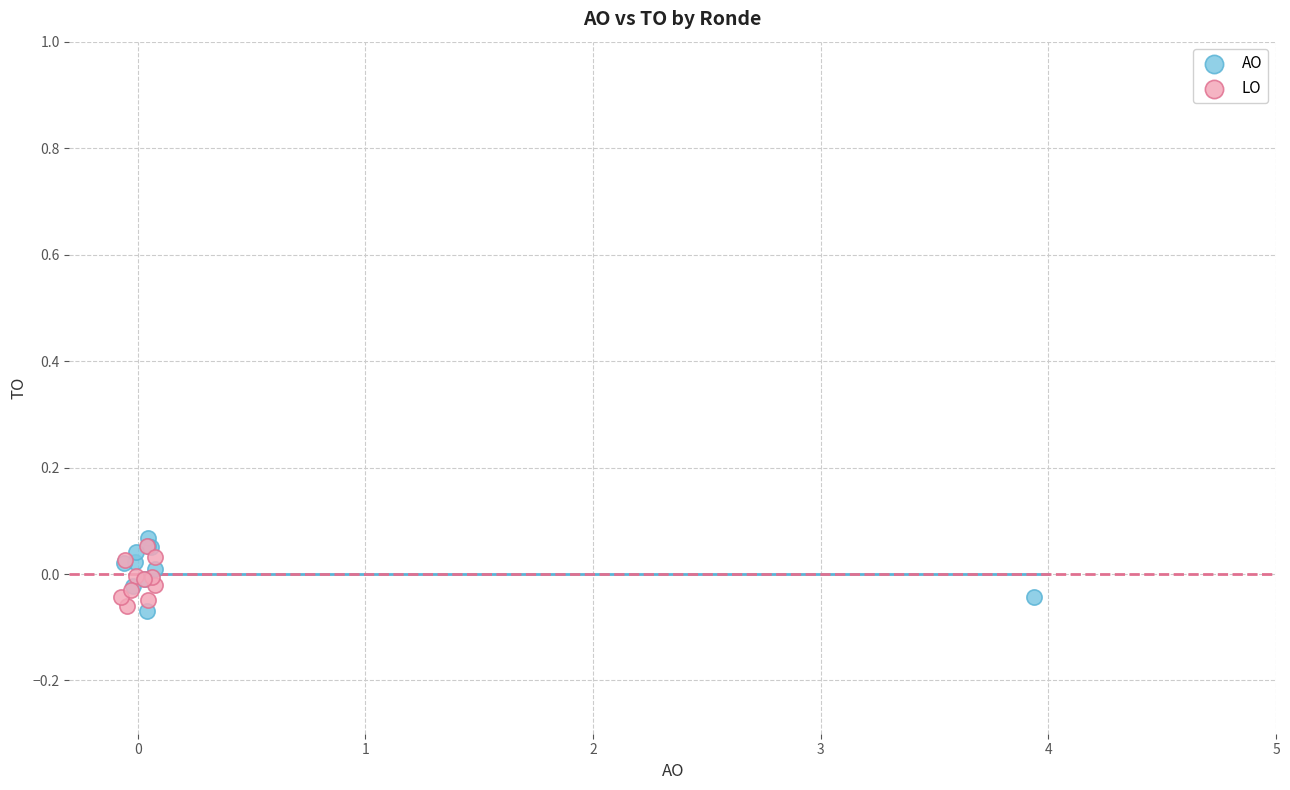

What are all the series names shown in the legend?

AO, LO